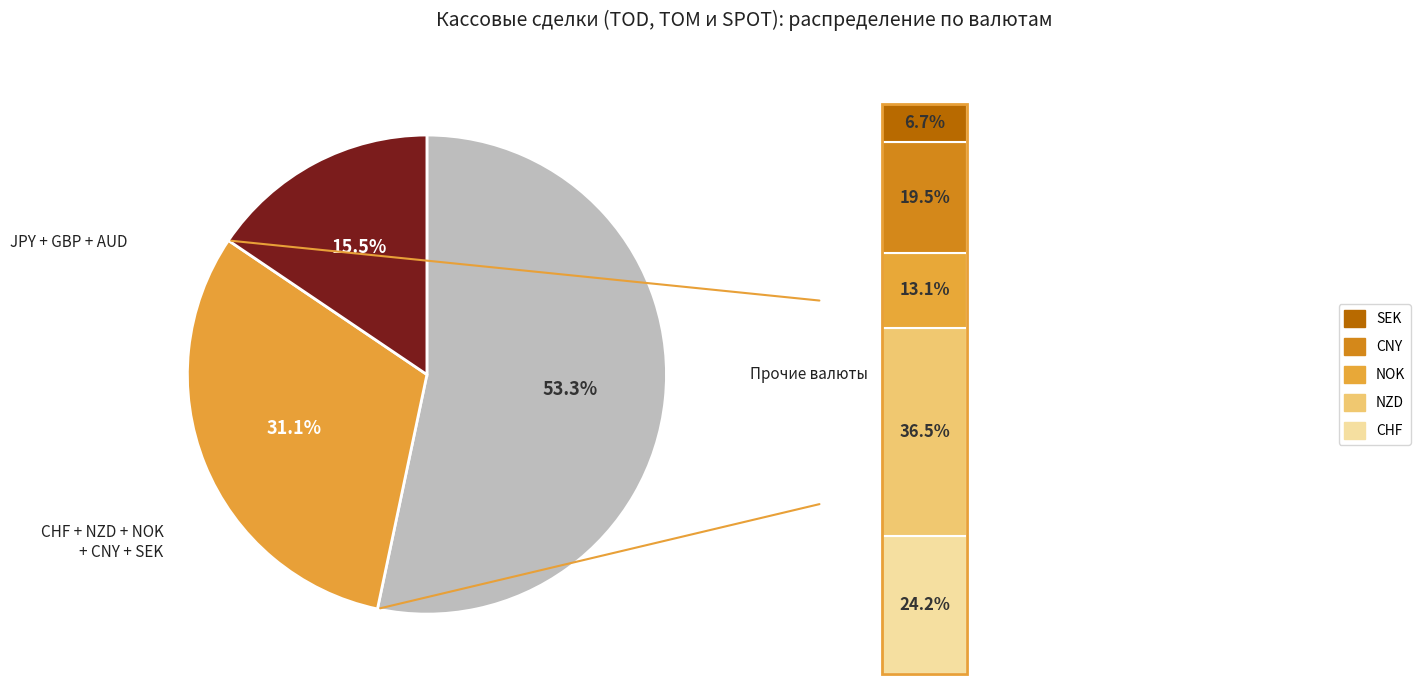

Combined, do GBP and JPY account for over 50%?

No